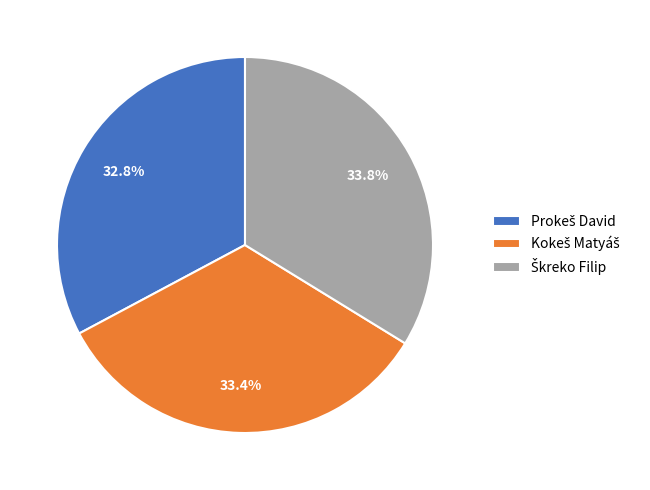

Does any single category account for the majority?

No